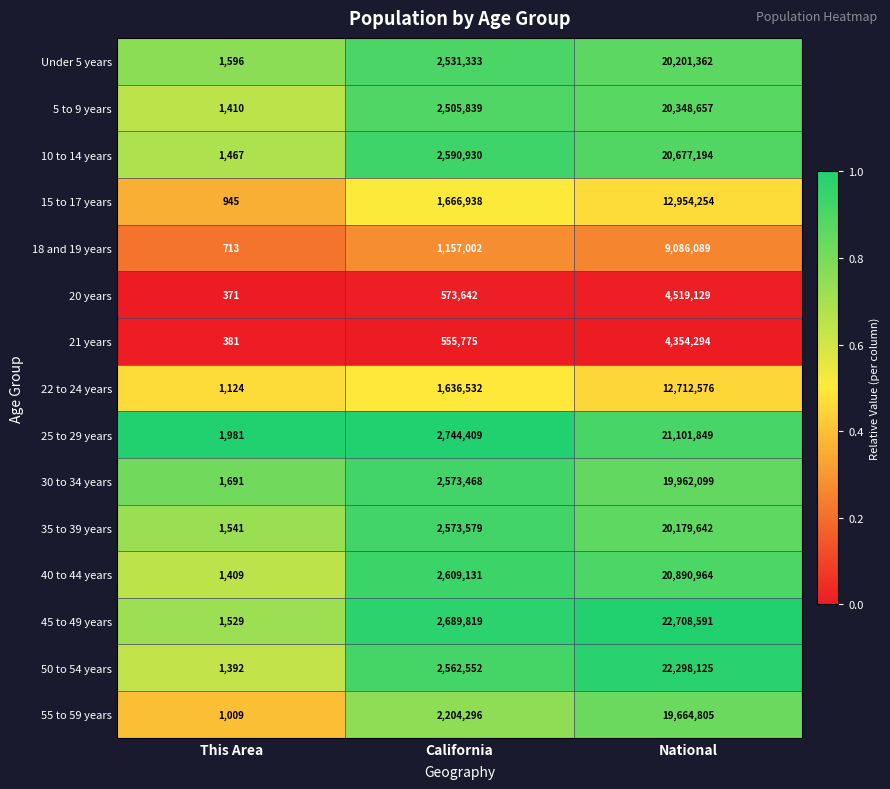

Is it true that 21 years equals 4354294 at National?

True